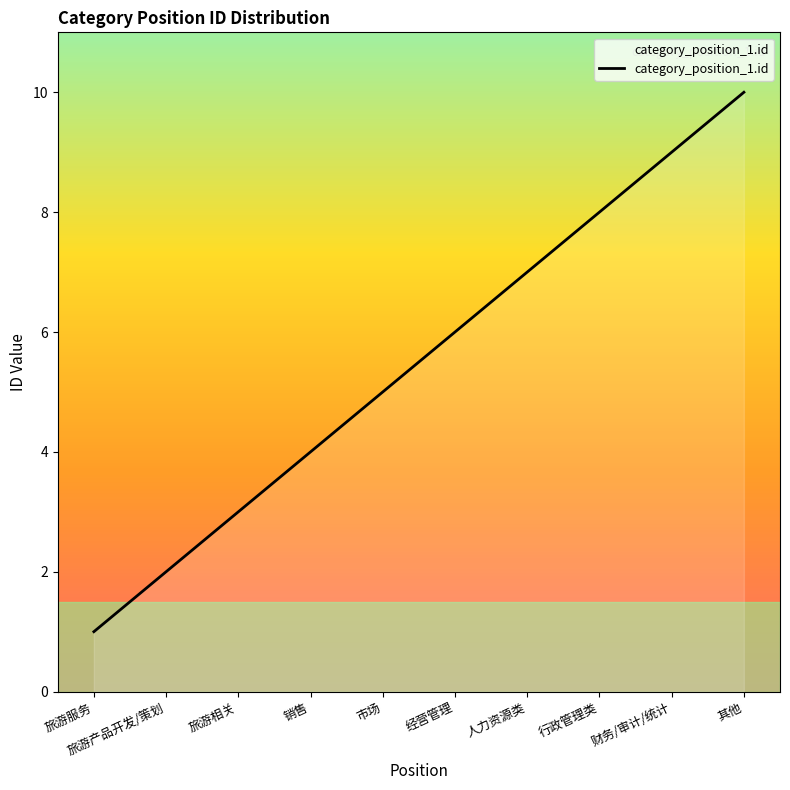

What position from the left is 旅游相关?

3